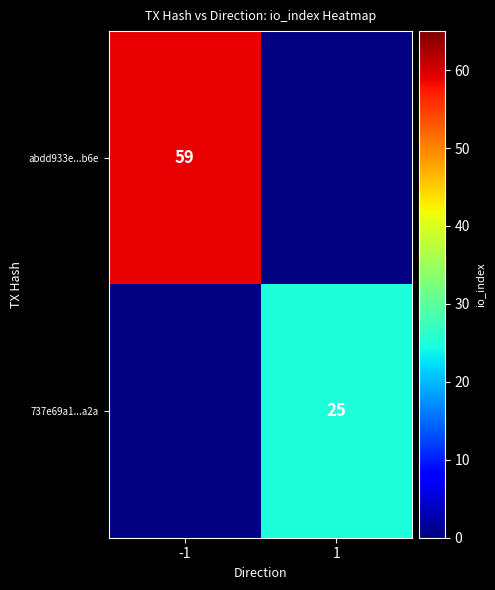

The value of 737e69a1...a2a at 1 is 37.4. True or false?

False